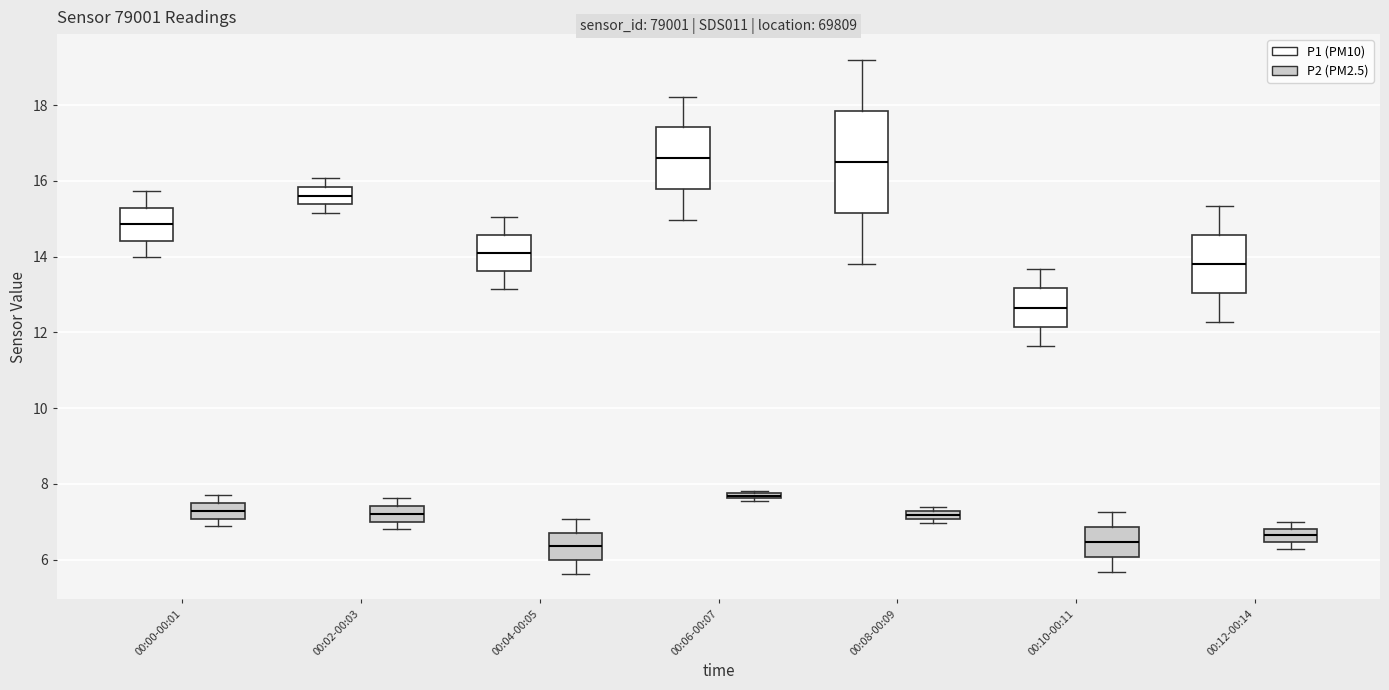

Comparing the boxes themselves (not the whiskers), which one is the tallest?

00:08-00:09 (P1 (PM10))